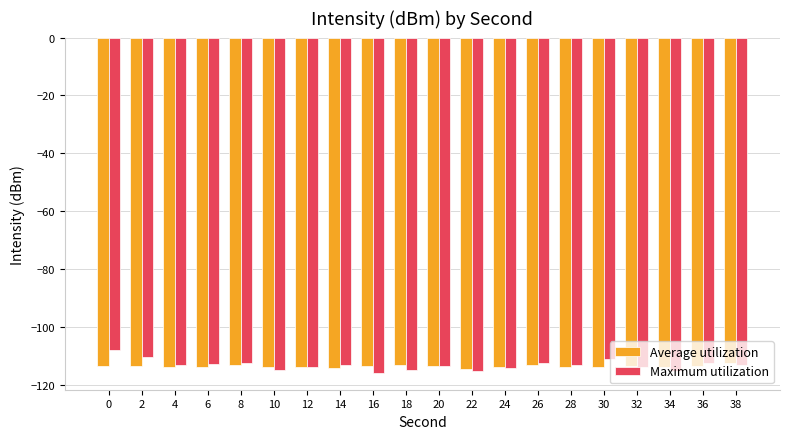

True or false: Average utilization has a value of -198.7 at 12.

False